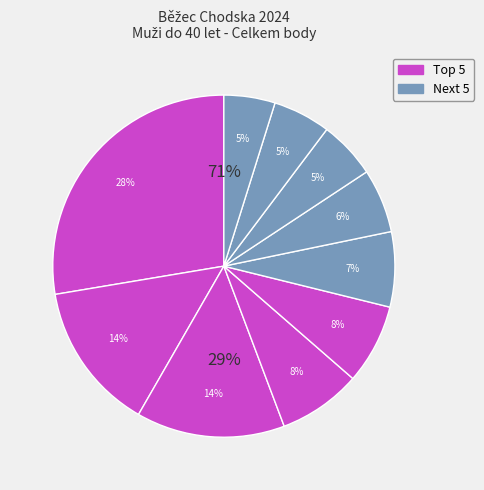

Approximately how many times larger is the value at Filip Cenefels compared to Vojtěch Koželuh?

1.1